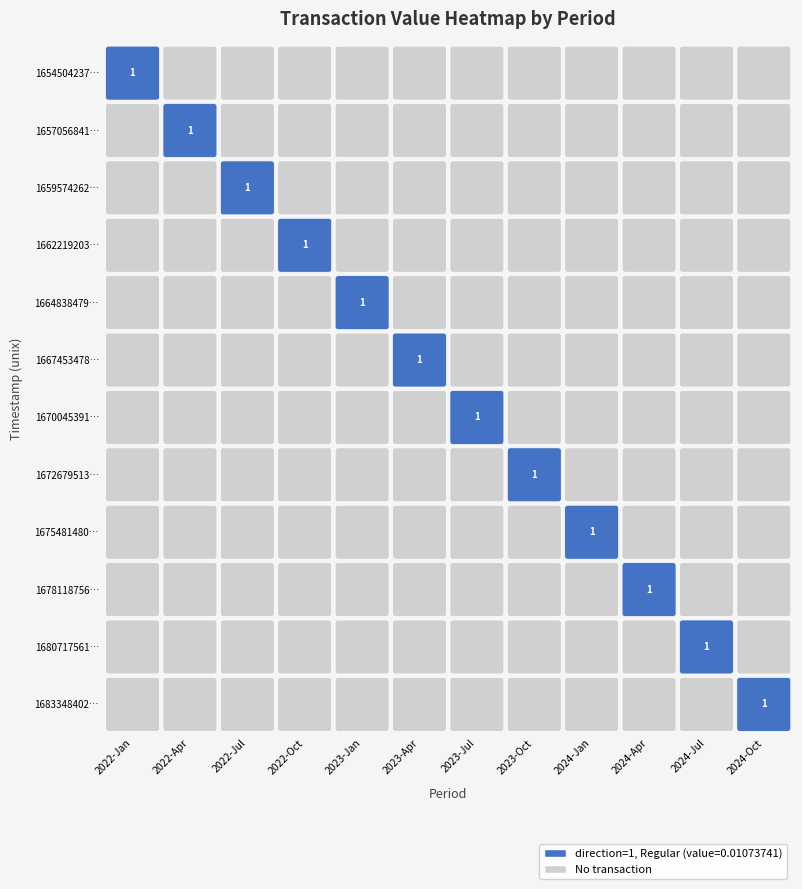

How many values in the 2022-Jul series exceed 0?

1